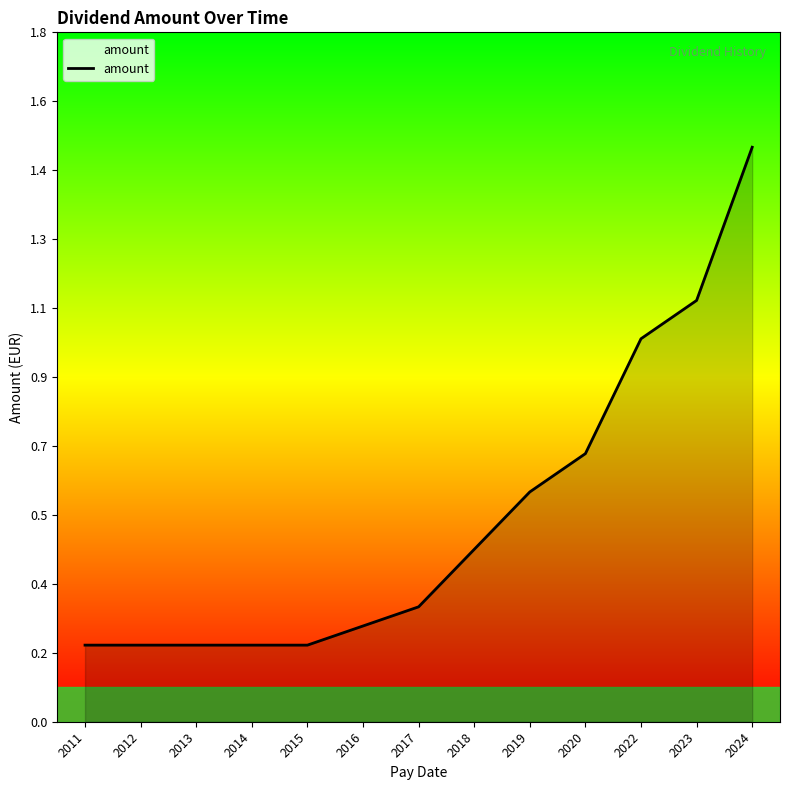

Does the chart display data point markers on the line(s)?

No